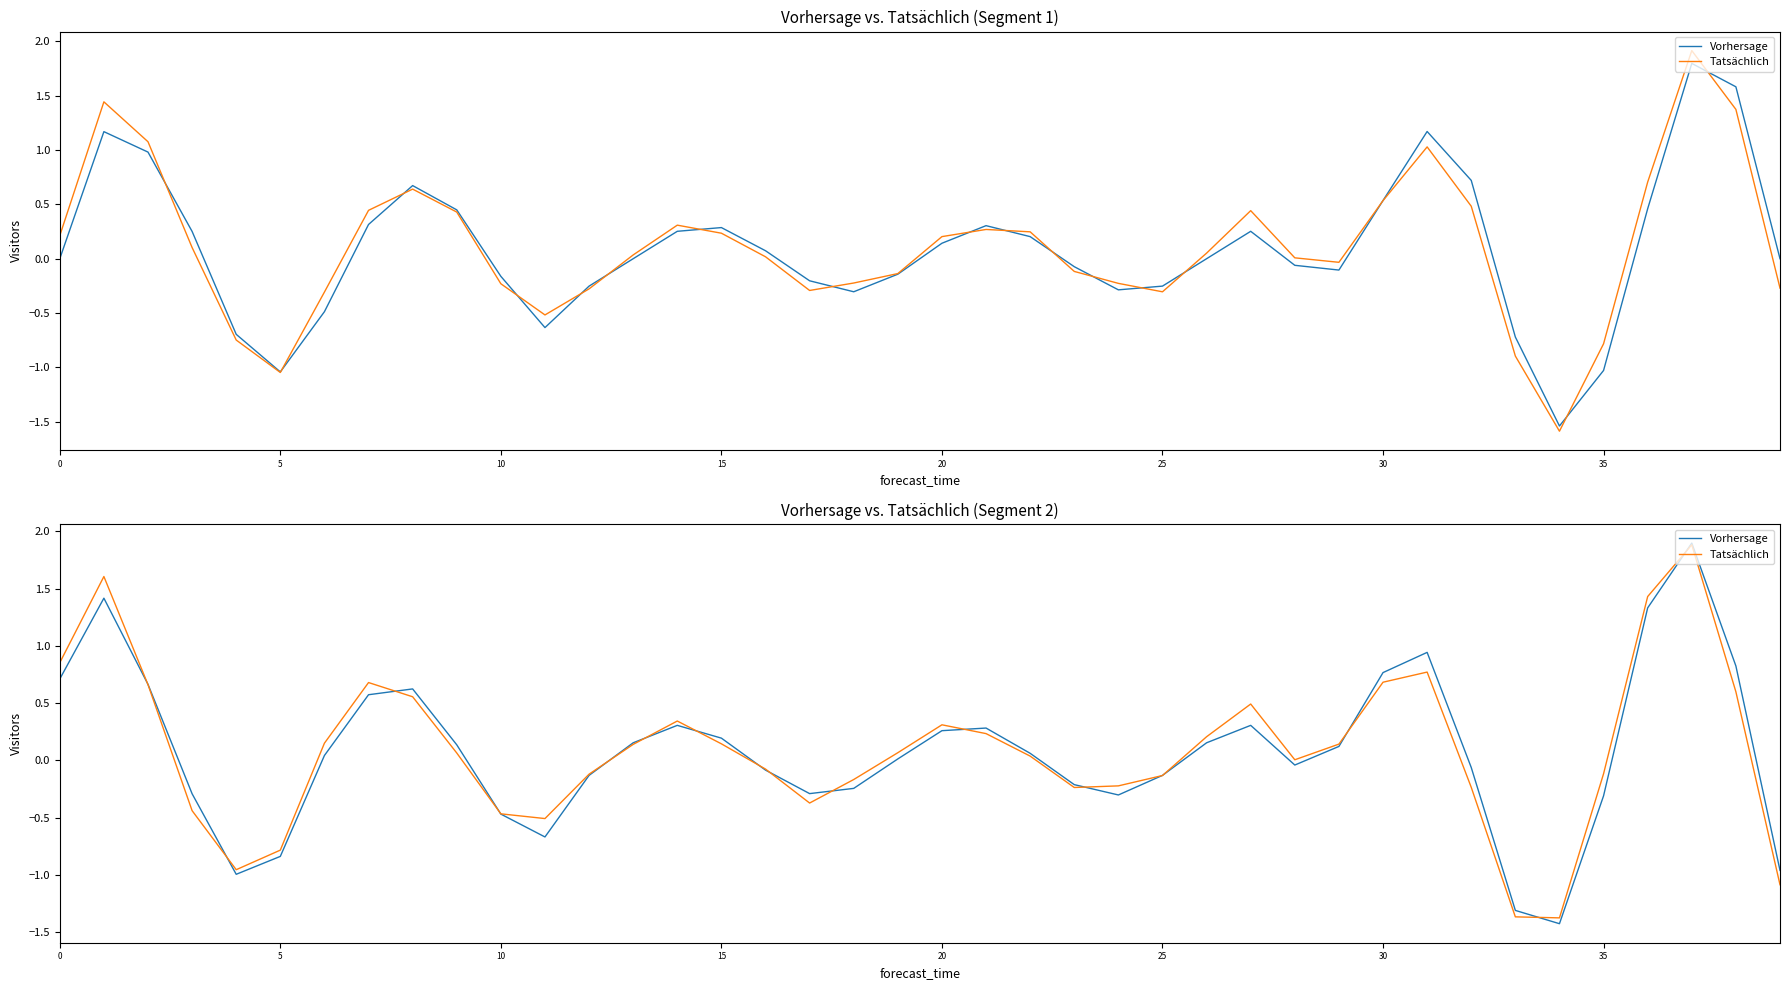

Which series has the largest range (max minus min)?

Vorhersage